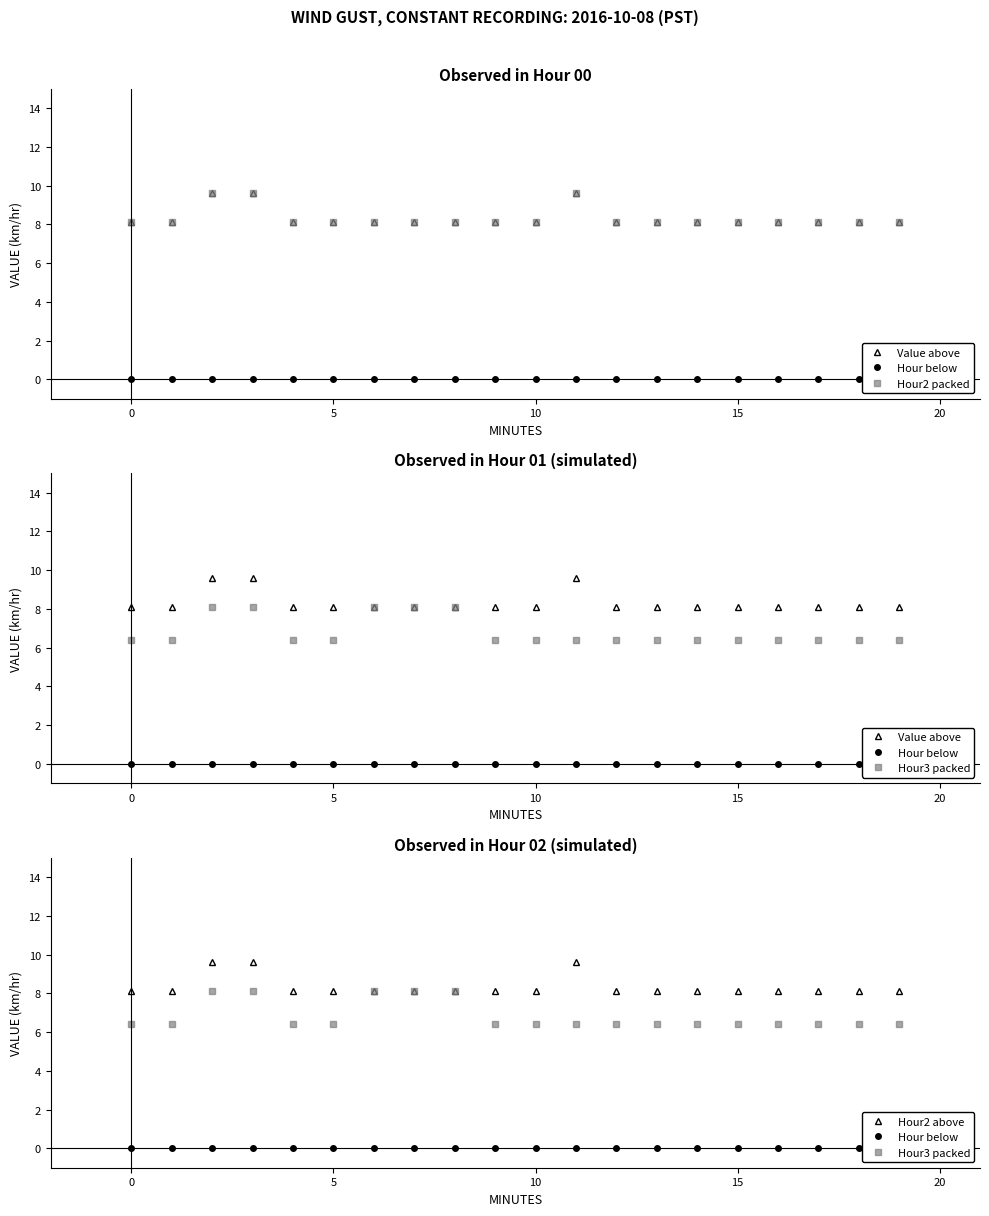

True or false: Hour2 packed and Hour2 above intersect in this chart.

False